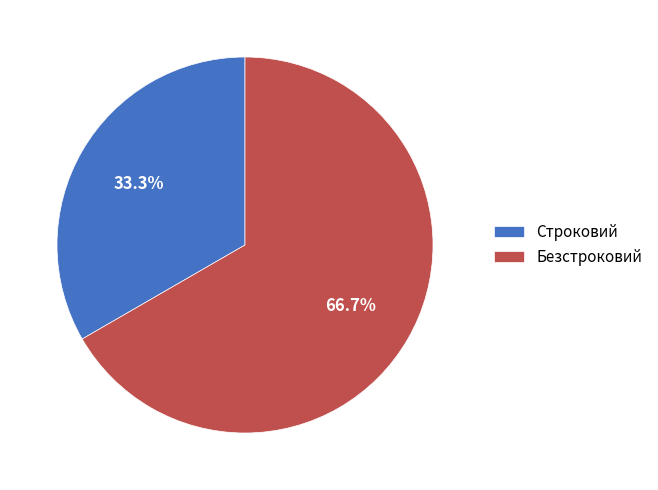

Is the sum of Безстроковий and Строковий greater than half?

Yes